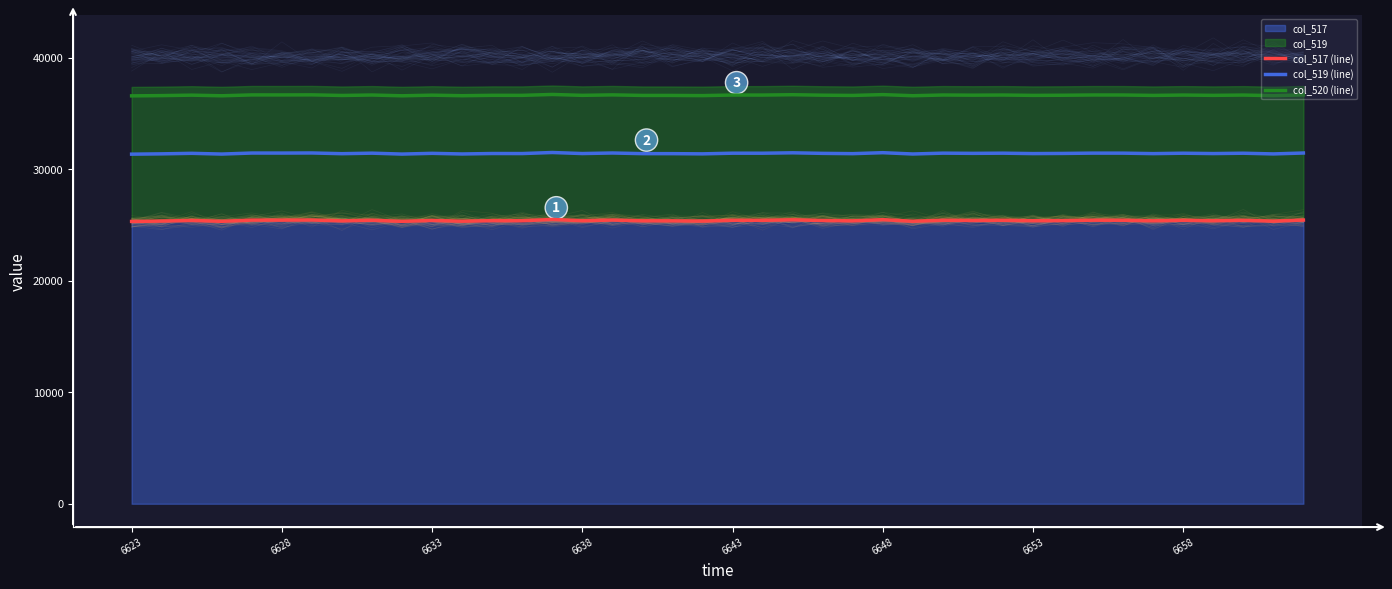

What is the difference between the maximum and minimum values in the col_520 (line) series?

125.3